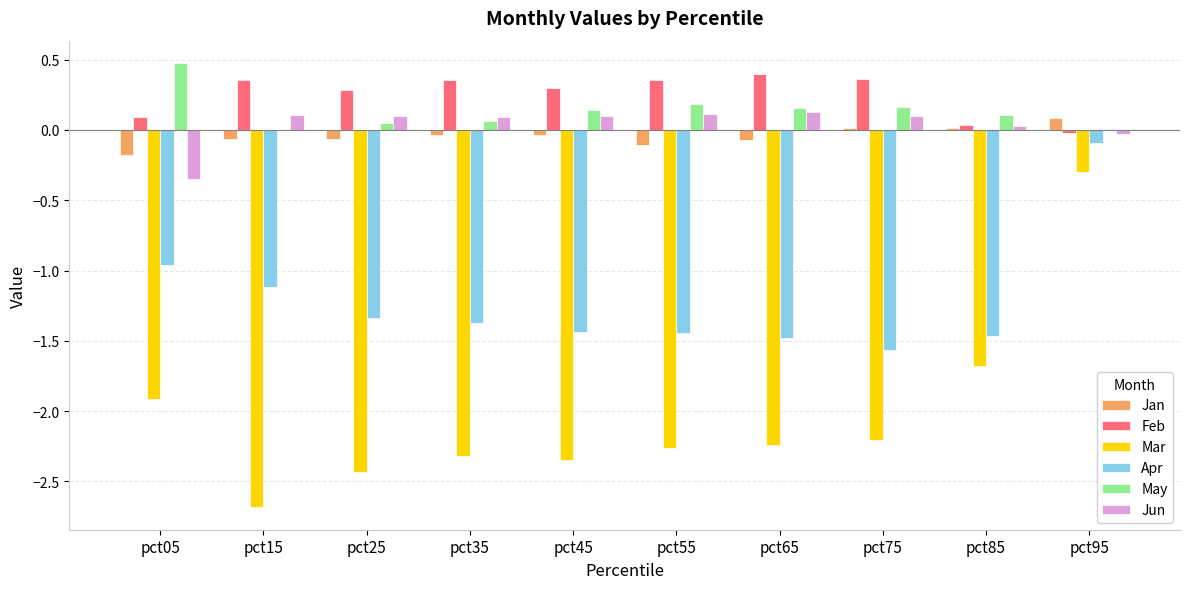

Is the value of May at pct95 greater than the value of Feb at pct15?

No